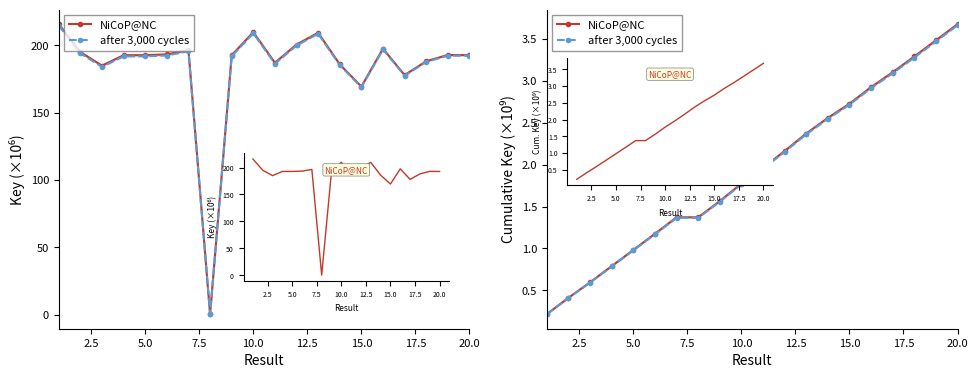

What is the value of the after 3,000 cycles point at the 14th from the left?

2.5